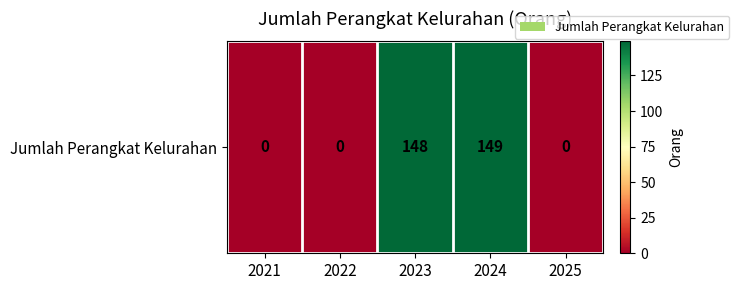

Which category has the lowest value across all series?

2021